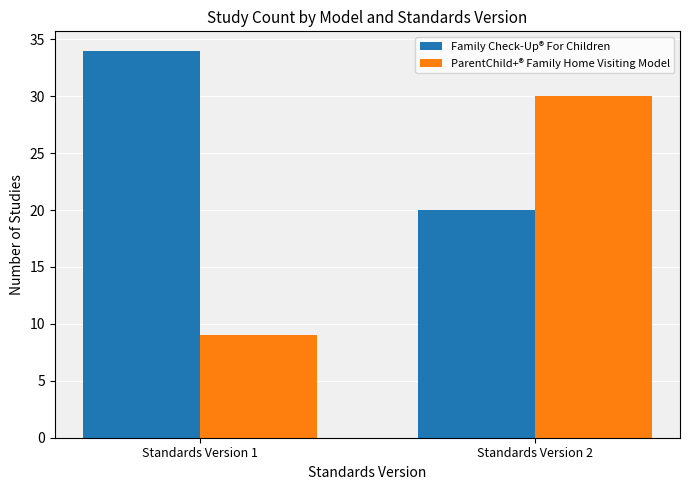

What is the value of the ParentChild+® Family Home Visiting Model bar at the 1st from the left?

9